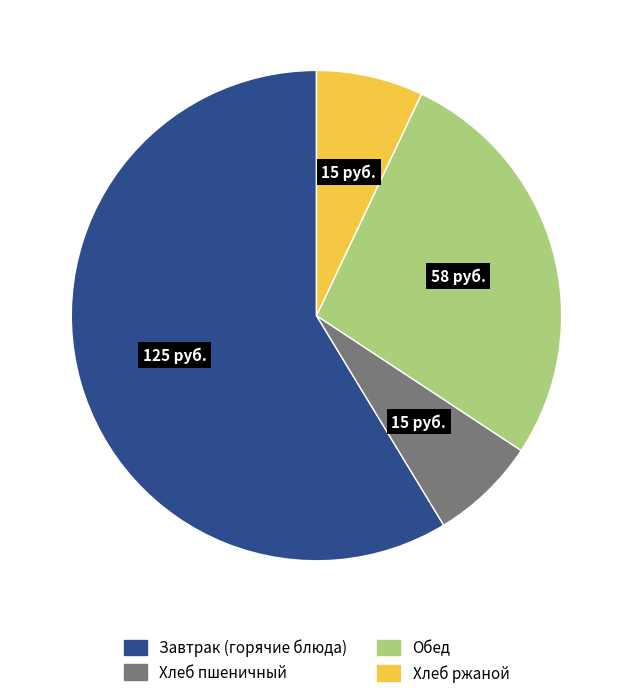

Approximately how many times larger is the value at Хлеб ржаной compared to Обед?

0.3